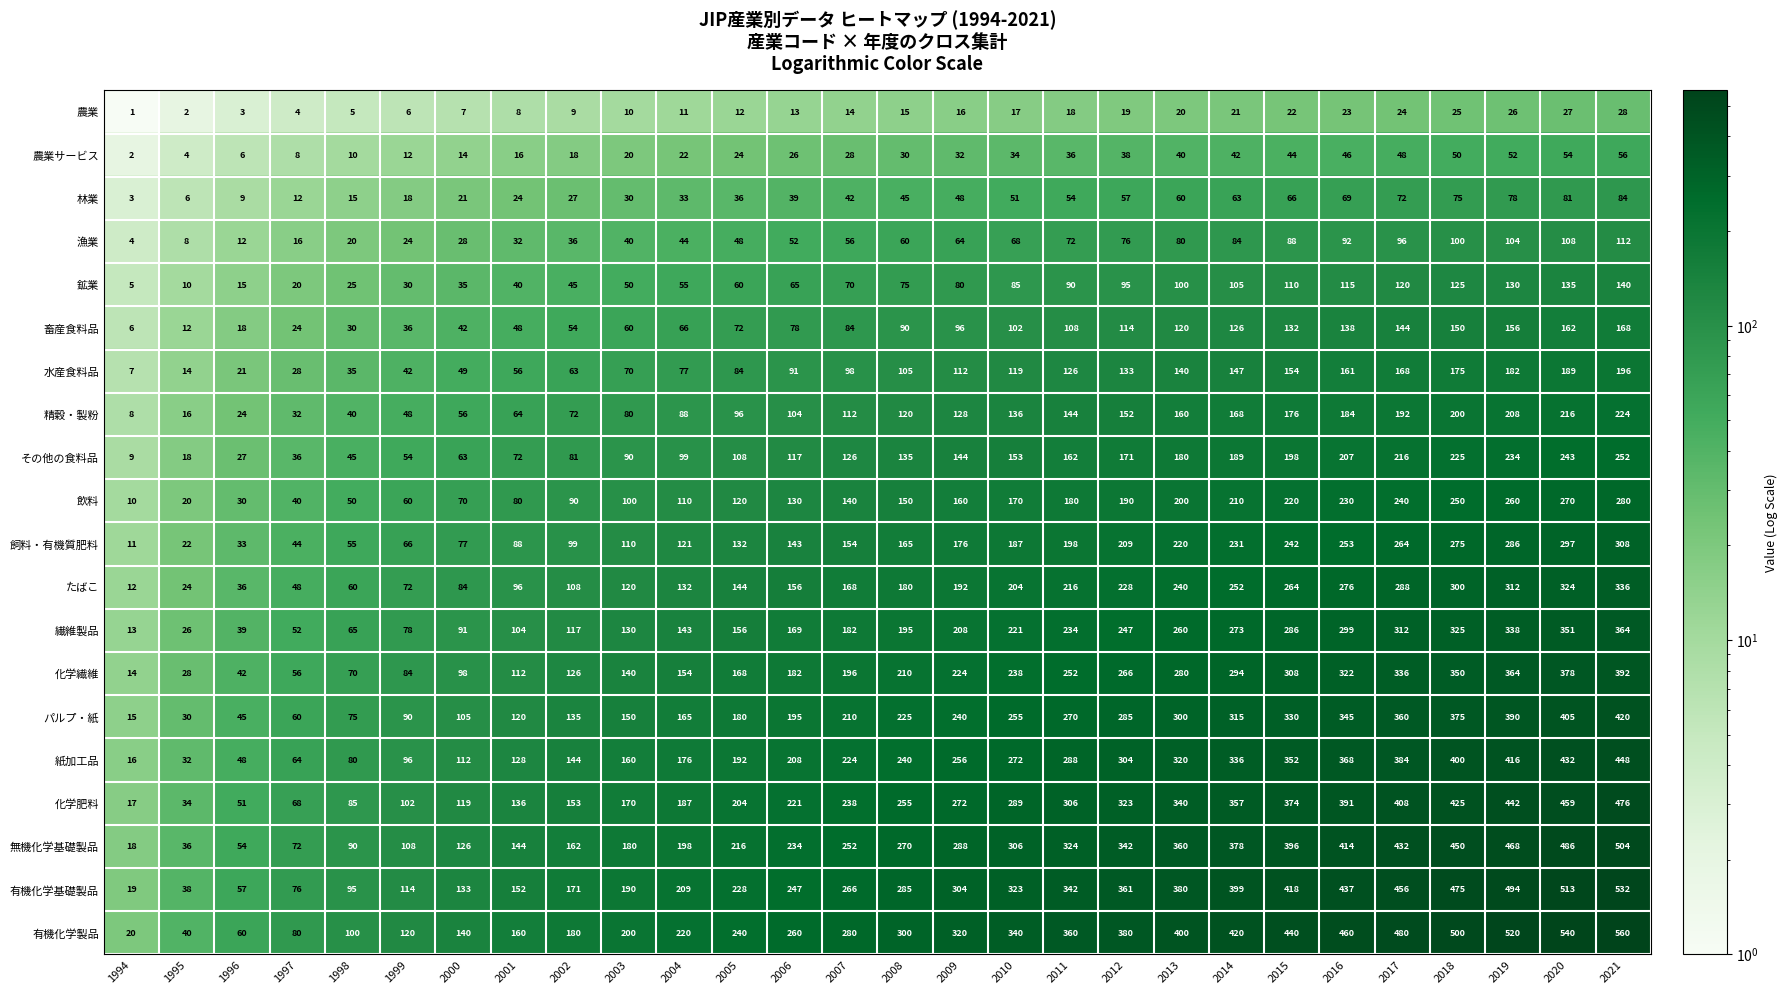

Which series has the widest spread of values?

有機化学製品